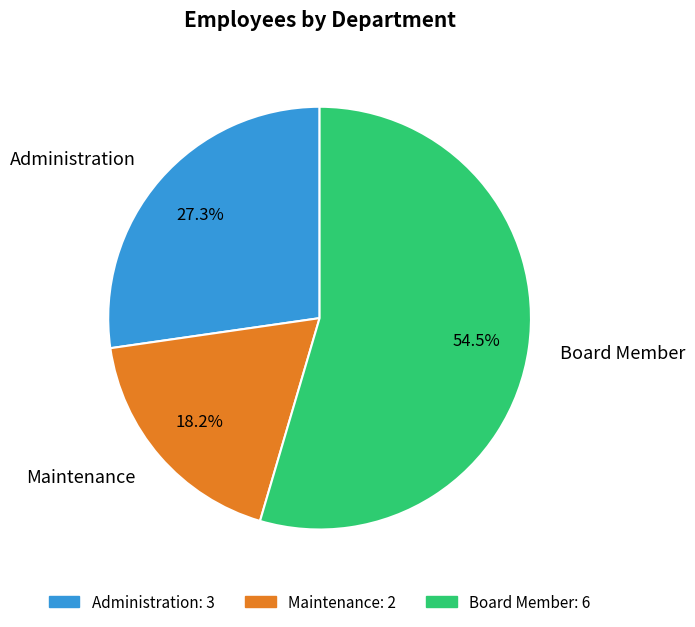

Do Maintenance and Board Member together represent more than half of the pie?

Yes